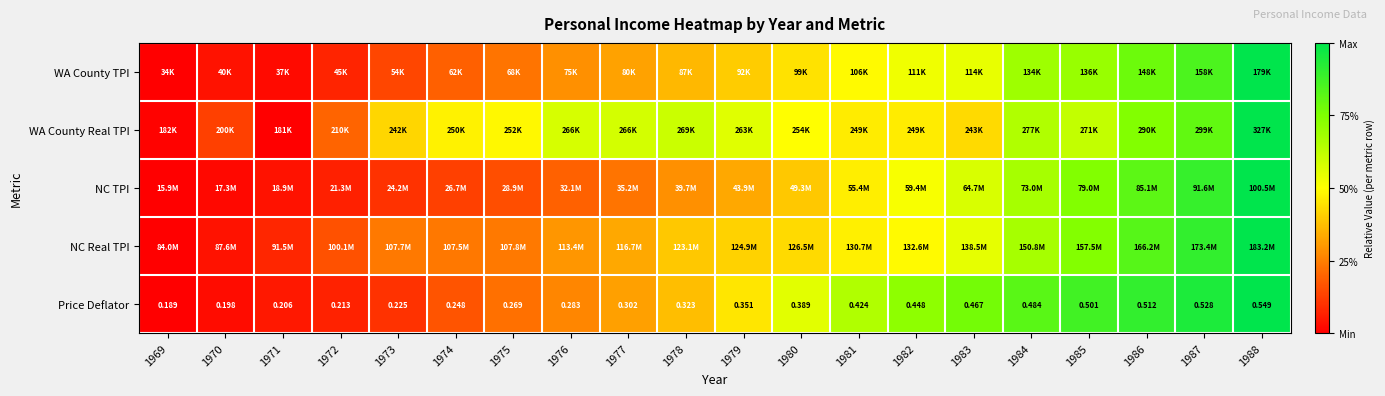

The WA County Real TPI series shows 0.9 at 1979. True or false?

False